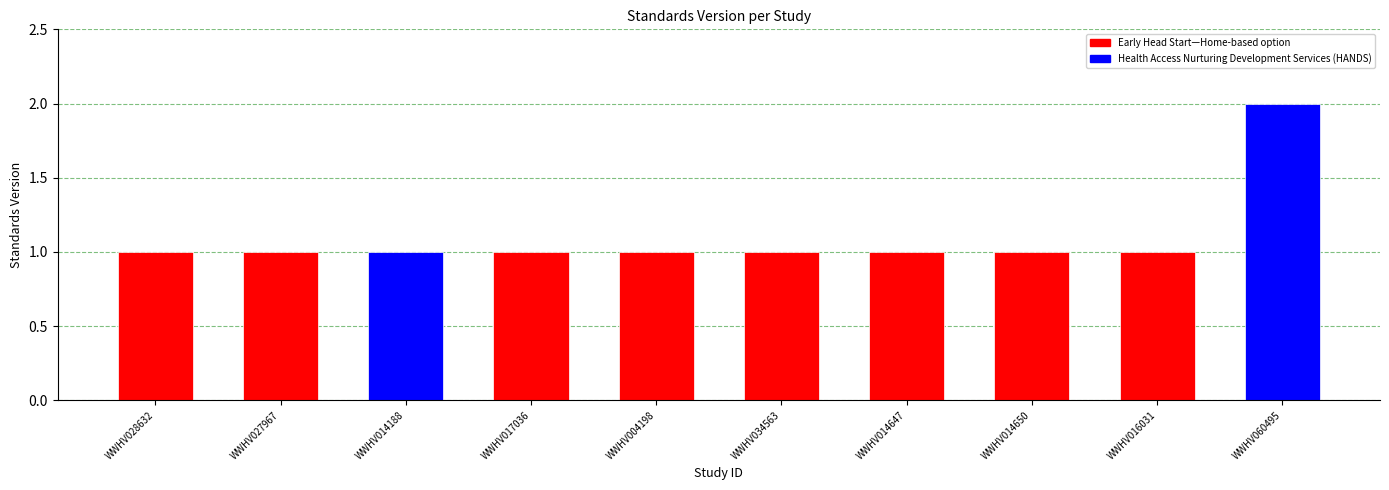

How many values are between 1 and 2?

10